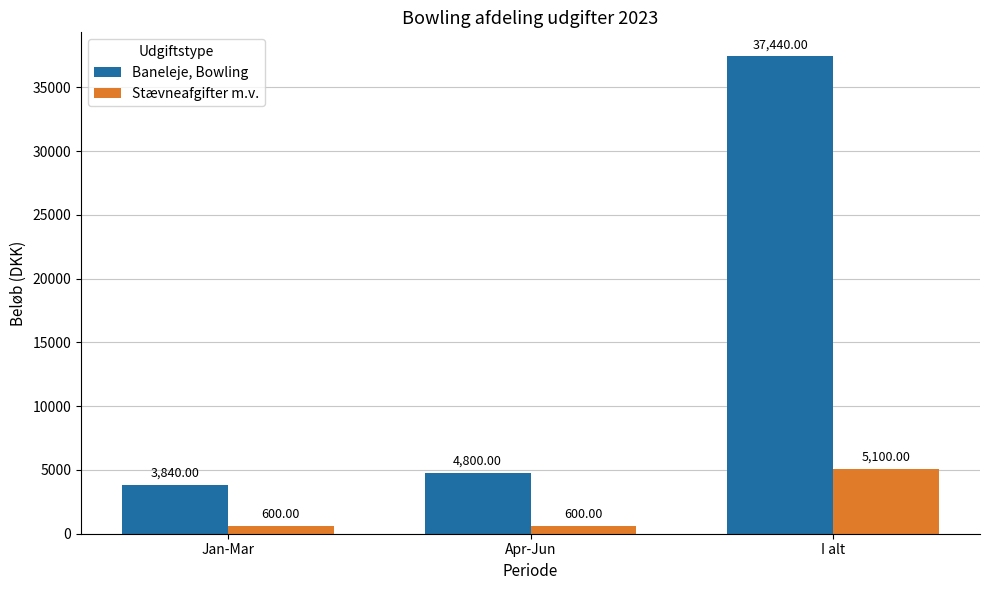

What is the average value of the Stævneafgifter m.v. series?

2100